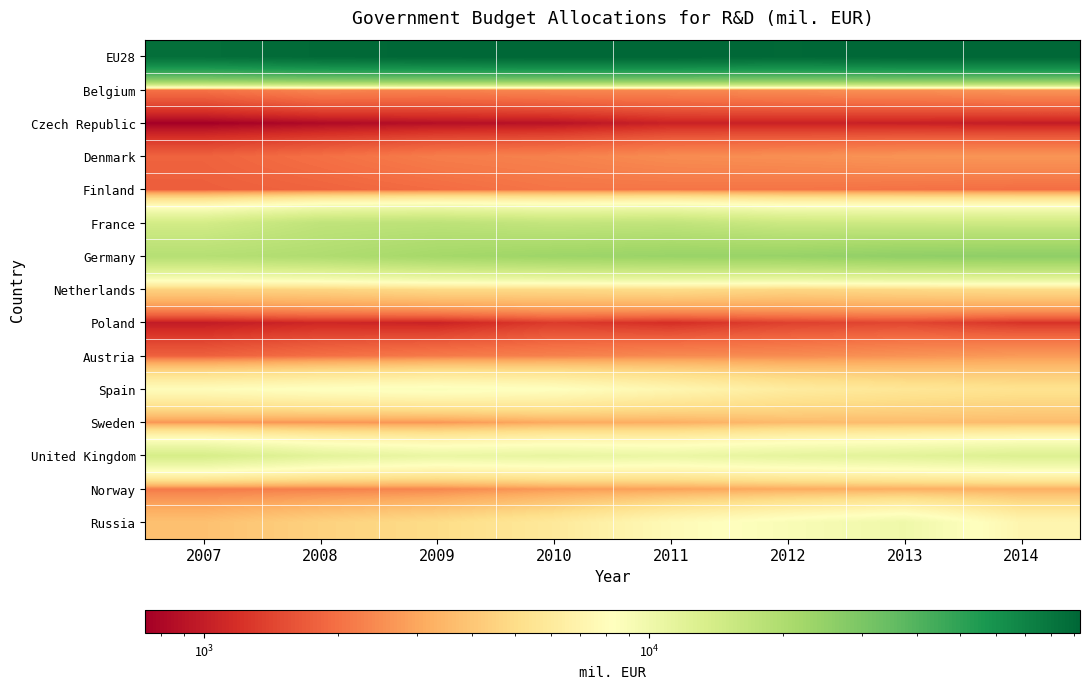

Reading left to right, extract all data points from this chart.

EU28: 2007=85422.0	2008=89807.2	2009=92043.6	2010=92745.2	2011=92680.2	2012=90878.8	2013=92544.2	2014=92828.1
Belgium: 2007=2024.9	2008=2344.5	2009=2289.4	2010=2375.0	2011=2395.6	2012=2489.6	2013=2522.6	2014=2620.4
Czech Republic: 2007=737.4	2008=821.4	2009=870.3	2010=893.9	2011=1050.6	2012=1039.8	2013=1027.9	2014=990.9
Denmark: 2007=1800.7	2008=1990.7	2009=2199.8	2010=2286.4	2011=2458.9	2012=2517.2	2013=2612.1	2014=2637.5
Finland: 2007=1739.6	2008=1813.8	2009=1928.4	2010=2068.9	2011=2071.7	2012=2064.2	2013=2017.9	2014=1955.6
France: 2007=14108.4	2008=16951.5	2009=17513.1	2010=16360.3	2011=16813.6	2012=15134.9	2013=14980.6	2014=14818.2
Germany: 2007=18701.2	2008=19691.7	2009=21710.5	2010=23015.6	2011=23743.5	2012=24070.2	2013=25371.0	2014=25707.3
Netherlands: 2007=4454.6	2008=4581.4	2009=4851.4	2010=4857.2	2011=4975.1	2012=4676.8	2013=4794.3	2014=4924.5
Poland: 2007=979.8	2008=1099.1	2009=1051.7	2010=1313.6	2011=1175.1	2012=1370.1	2013=1438.4	2014=1233.5
Austria: 2007=1770.1	2008=1986.8	2009=2149.8	2010=2270.0	2011=2428.1	2012=2453.0	2013=2587.7	2014=2736.3
Spain: 2007=7987.1	2008=8414.4	2009=8699.8	2010=8308.2	2011=7252.3	2012=6185.2	2013=5682.2	2014=5360.4
Sweden: 2007=2670.5	2008=2661.8	2009=2661.8	2010=3093.9	2011=3208.8	2012=3581.6	2013=3639.7	2014=3612.8
United Kingdom: 2007=13655.1	2008=11597.0	2009=10583.0	2010=10902.0	2011=10496.1	2012=11226.3	2013=11757.6	2014=12603.3
Norway: 2007=2167.5	2008=2249.6	2009=2363.6	2010=2721.5	2011=2883.4	2012=3099.9	2013=3191.9	2014=3224.5
Russia: 2007=3789.5	2008=4451.2	2009=4963.0	2010=5902.3	2011=7677.7	2012=8914.5	2013=10045.6	2014=7181.5